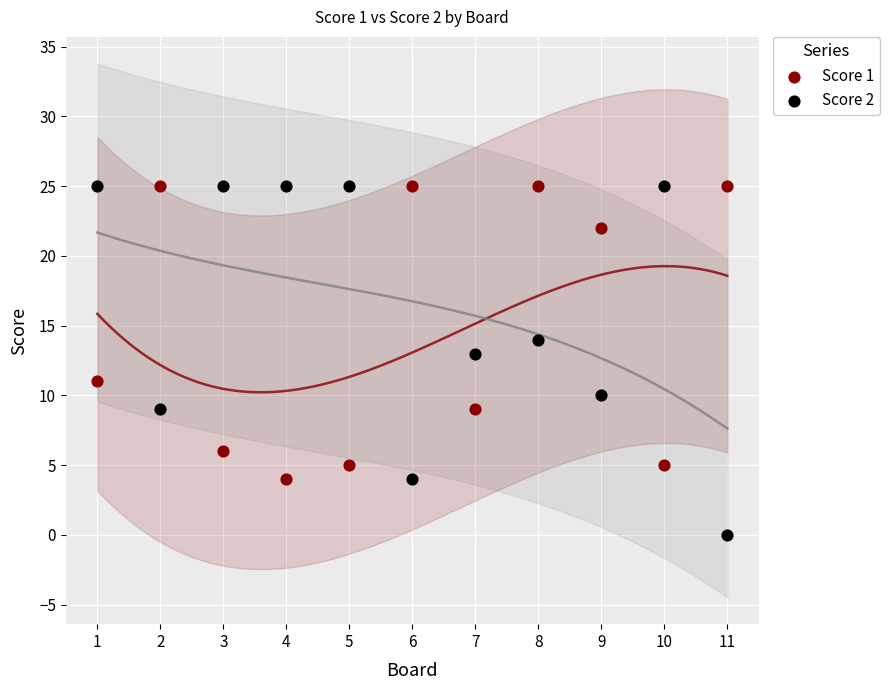

Which series reaches the minimum Y coordinate?

Score 2